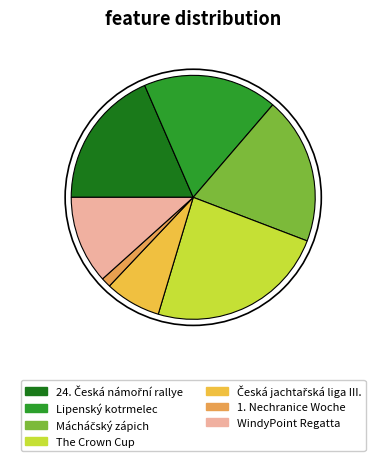

Count the number of slices in the pie.

7